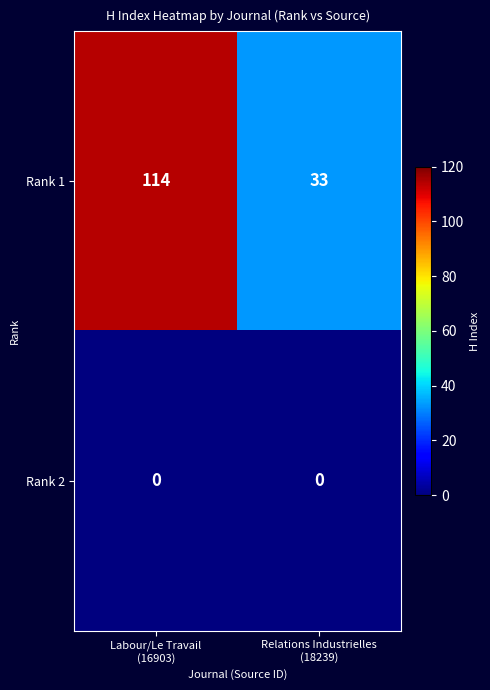

Reading left to right, transcribe all the data shown in this chart.

Rank 1: 114	33
Rank 2: 0	0